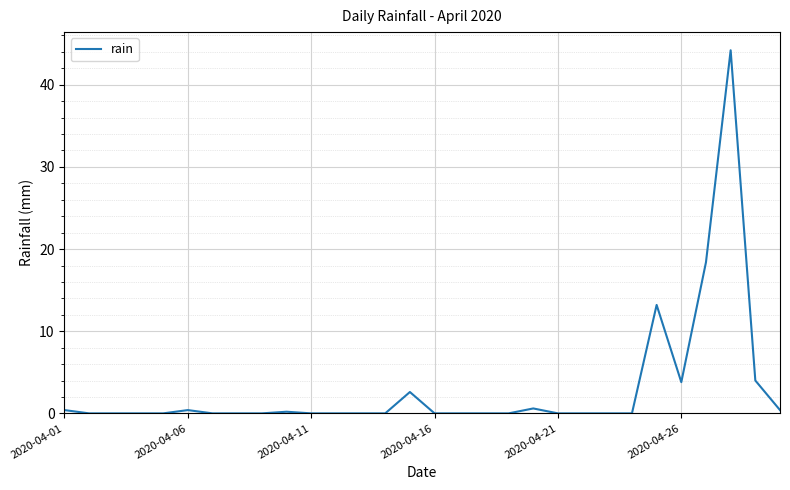

What is the difference between the maximum and minimum values?

44.2